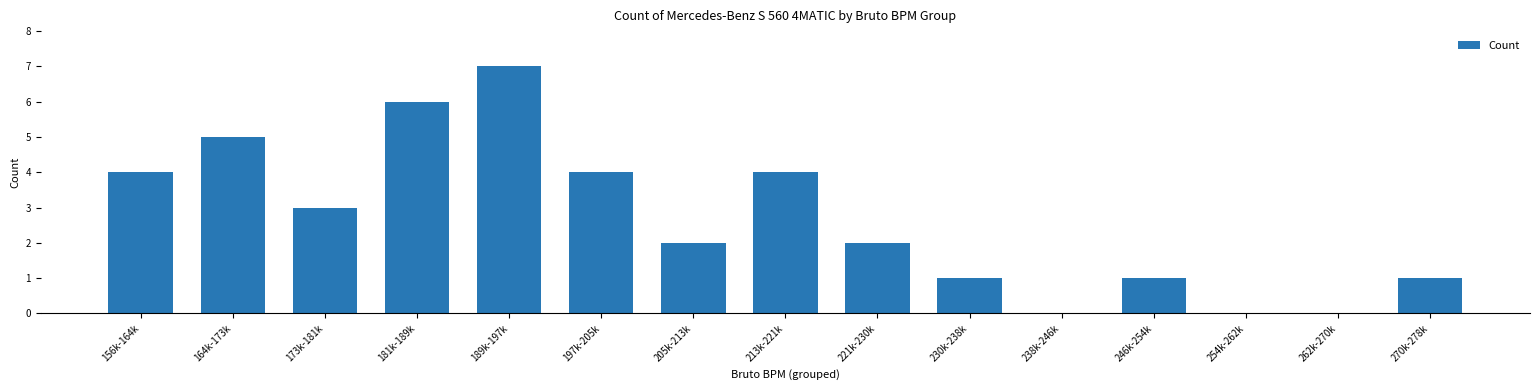

The value at 197k-205k is 2. True or false?

False